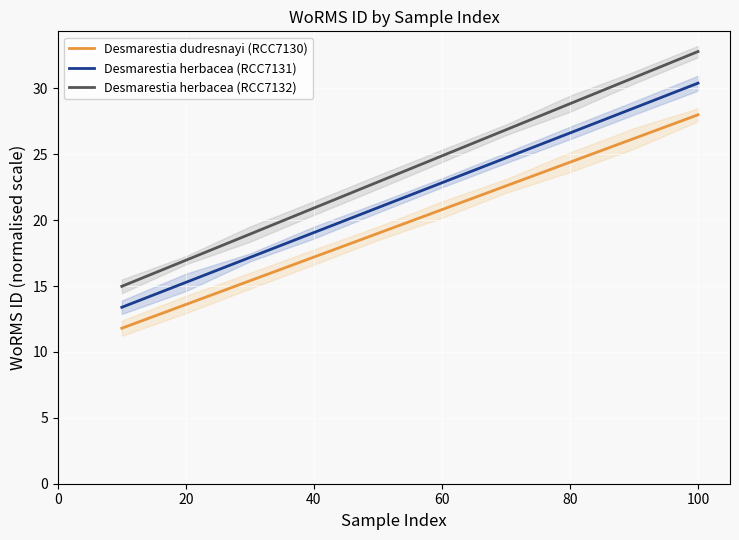

True or false: Desmarestia herbacea (RCC7132) and Desmarestia herbacea (RCC7131) cross at least once.

False